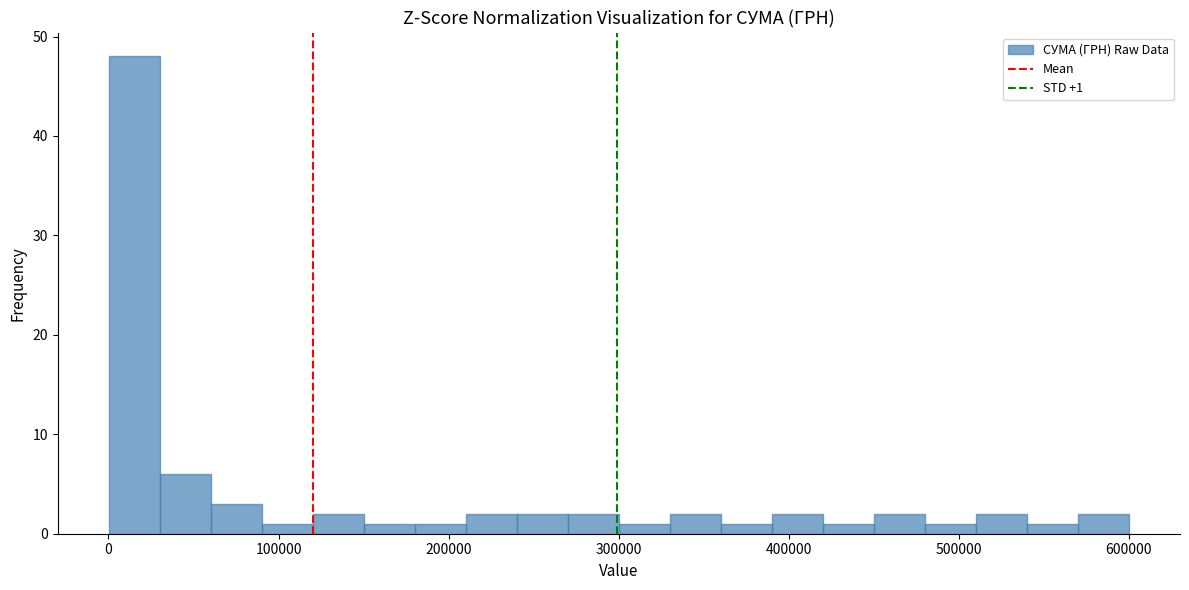

Read against the x-axis, roughly where is the centre of the tallest bar?

20000